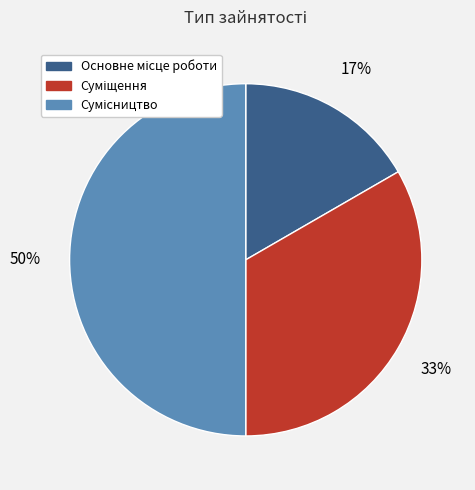

To the nearest percent, what is the average slice percentage?

33%